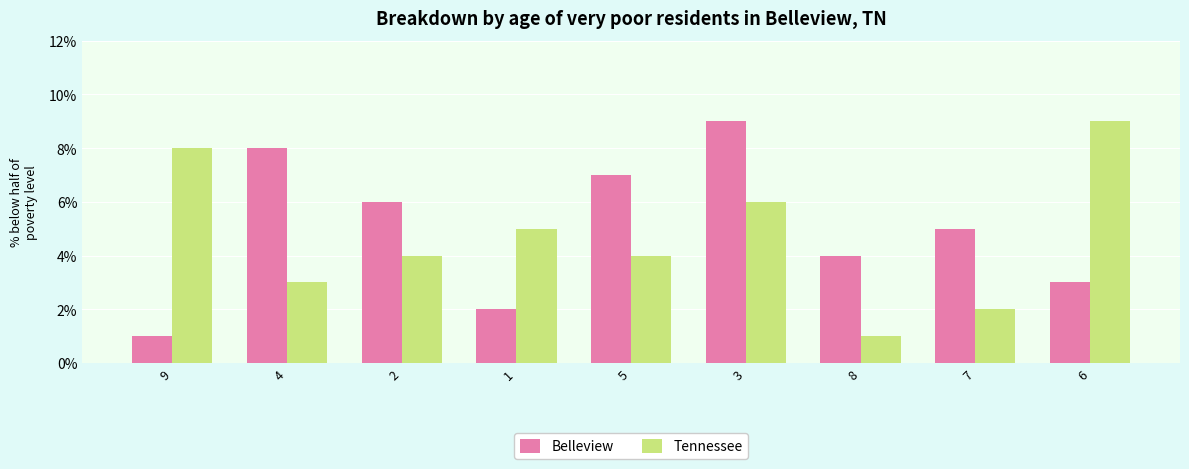

What is the label of the 9th bar from the right?

9